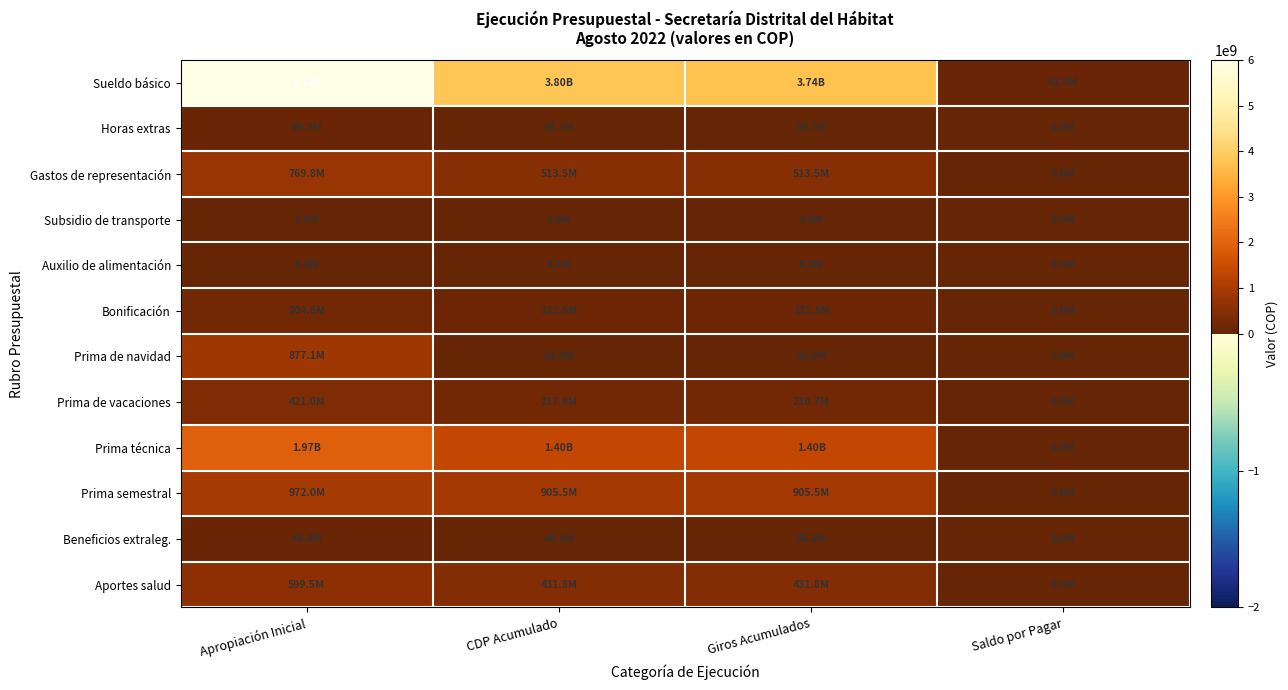

Reading right to left, list all the values displayed in this chart.

Sueldo básico: Saldo por Pagar=62962752	Giros Acumulados=3738925275	CDP Acumulado=3801888027	Apropiación Inicial=6111368000
Horas extras: Saldo por Pagar=0	Giros Acumulados=35684413	CDP Acumulado=35684413	Apropiación Inicial=89742000
Gastos de representación: Saldo por Pagar=0	Giros Acumulados=513509049	CDP Acumulado=513509049	Apropiación Inicial=769821000
Subsidio de transporte: Saldo por Pagar=0	Giros Acumulados=3838721	CDP Acumulado=3838721	Apropiación Inicial=5817000
Auxilio de alimentación: Saldo por Pagar=0	Giros Acumulados=6182776	CDP Acumulado=6182776	Apropiación Inicial=9366000
Bonificación: Saldo por Pagar=0	Giros Acumulados=122450104	CDP Acumulado=122450104	Apropiación Inicial=204559000
Prima de navidad: Saldo por Pagar=0	Giros Acumulados=10809157	CDP Acumulado=19360200	Apropiación Inicial=877135000
Prima de vacaciones: Saldo por Pagar=0	Giros Acumulados=210723669	CDP Acumulado=217943557	Apropiación Inicial=421008000
Prima técnica: Saldo por Pagar=0	Giros Acumulados=1404833296	CDP Acumulado=1404833296	Apropiación Inicial=1965469000
Prima semestral: Saldo por Pagar=0	Giros Acumulados=905536910	CDP Acumulado=905536910	Apropiación Inicial=971954000
Beneficios extraleg.: Saldo por Pagar=0	Giros Acumulados=44164898	CDP Acumulado=44164898	Apropiación Inicial=65937000
Aportes salud: Saldo por Pagar=0	Giros Acumulados=431824028	CDP Acumulado=431824028	Apropiación Inicial=599511000